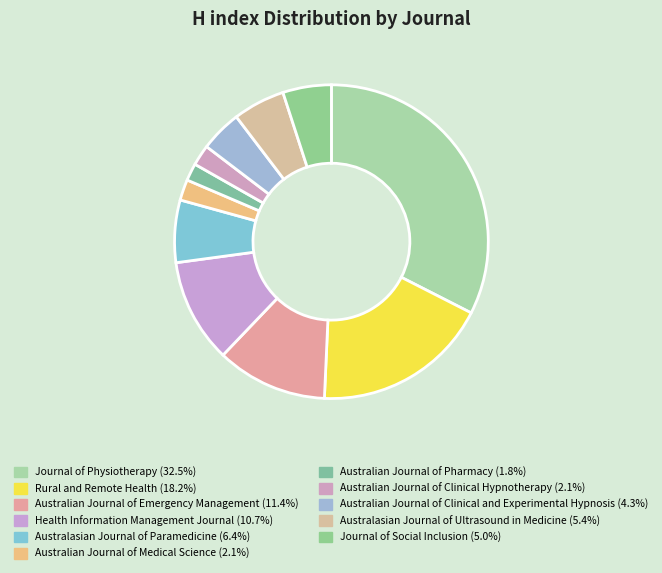

Does any single category account for the majority?

No